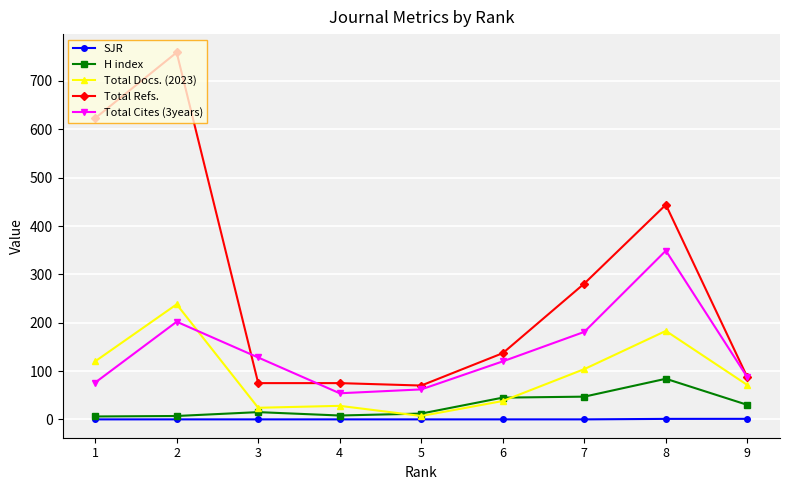

How many lines are shown in the chart?

5